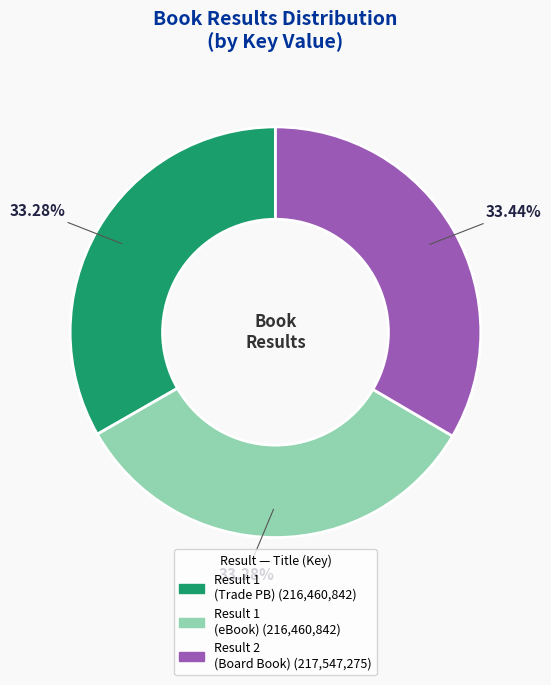

Does any single category account for the majority?

No